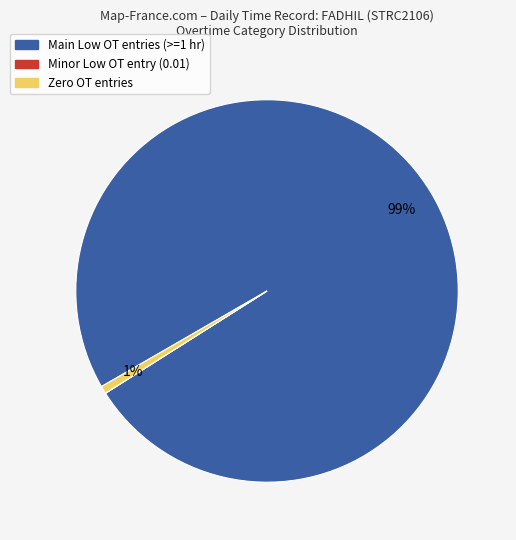

Is there a majority slice in this chart?

Yes